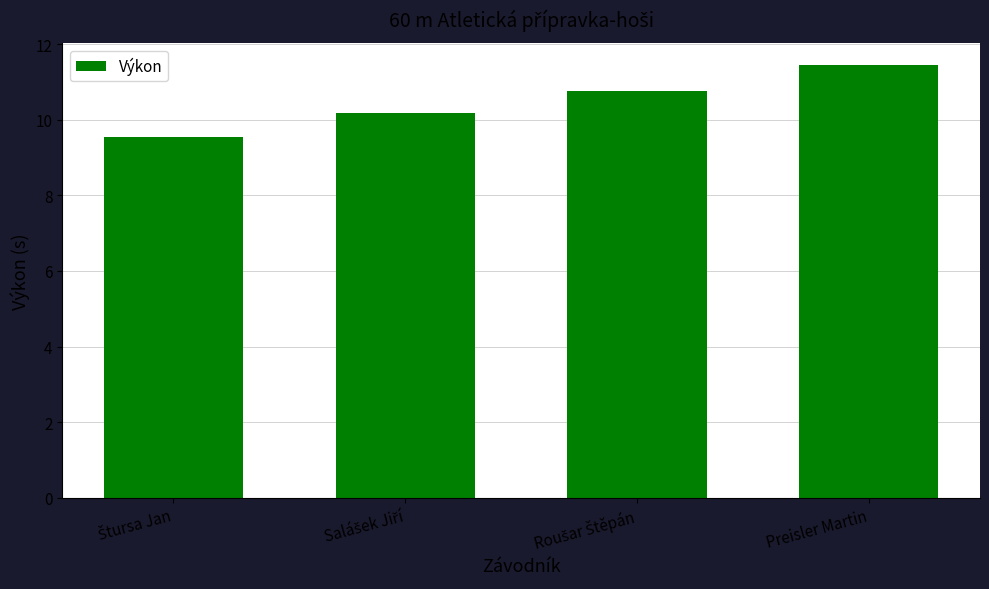

Which label corresponds to the largest value in the chart?

Preisler Martin